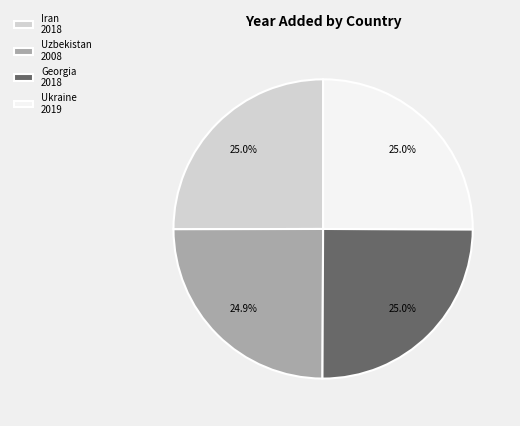

To the nearest percent, what percentage of the pie is Uzbekistan?

25%